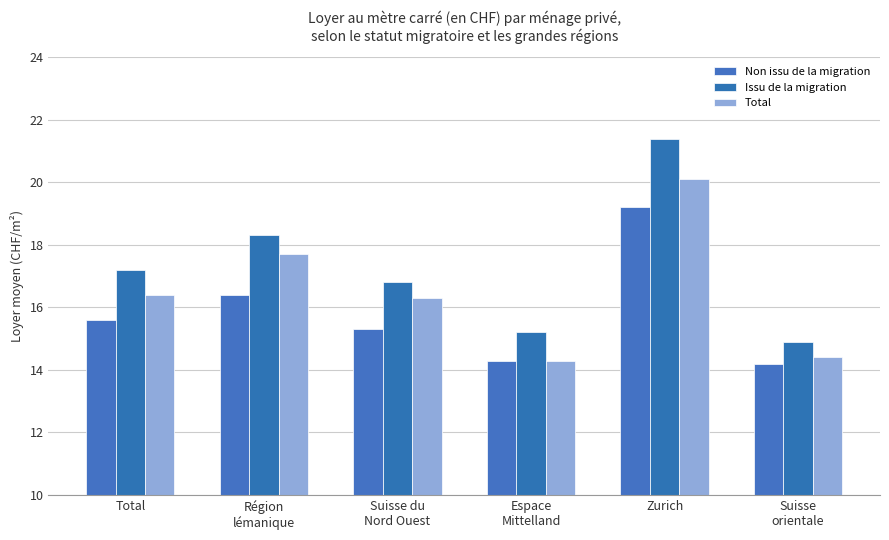

Does the chart contain stacked bars?

No